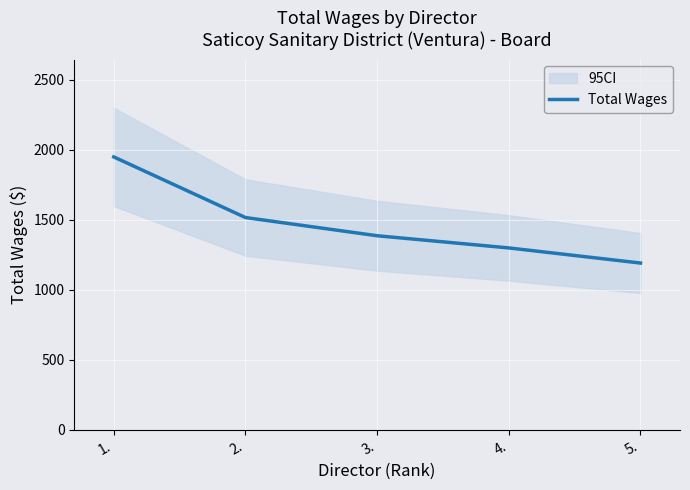

What is the label of the 2nd point from the left?

2.